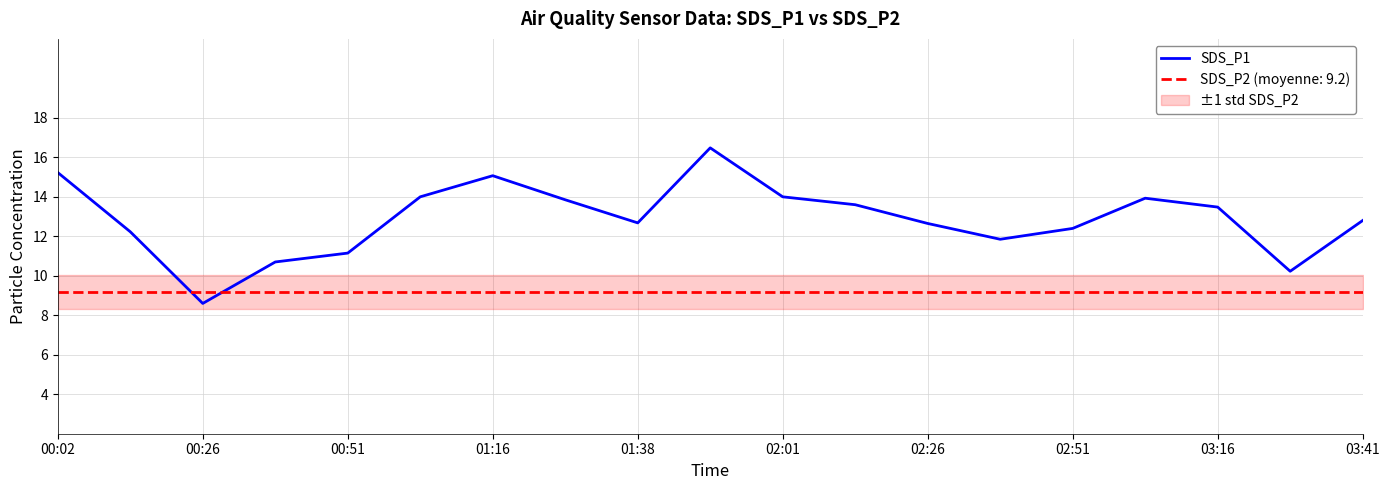

What is the difference between the maximum and minimum values?

7.9